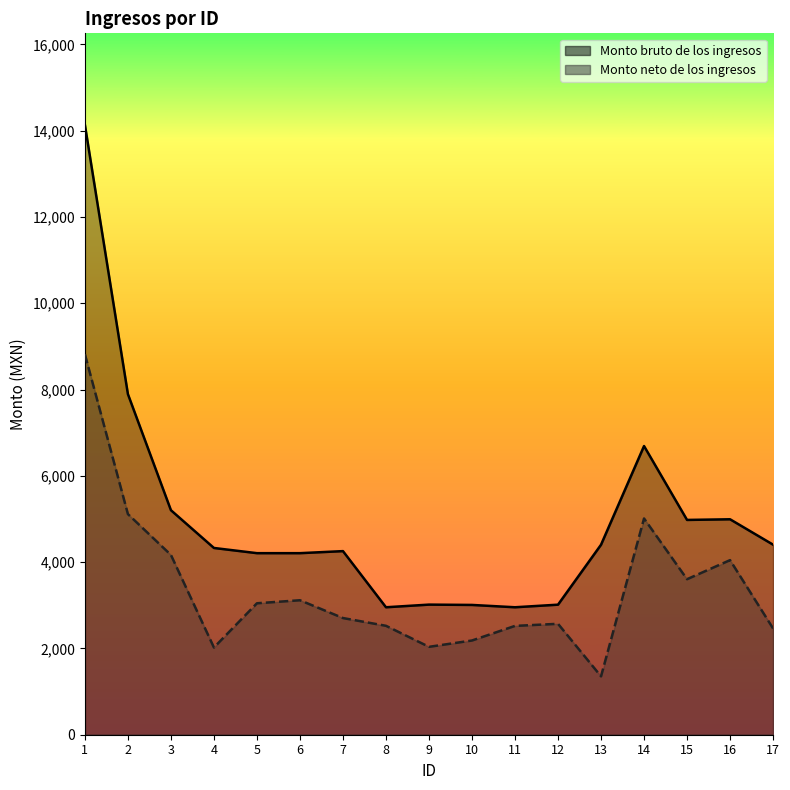

The Monto neto de los ingresos series shows 12627.6 at 1. True or false?

False